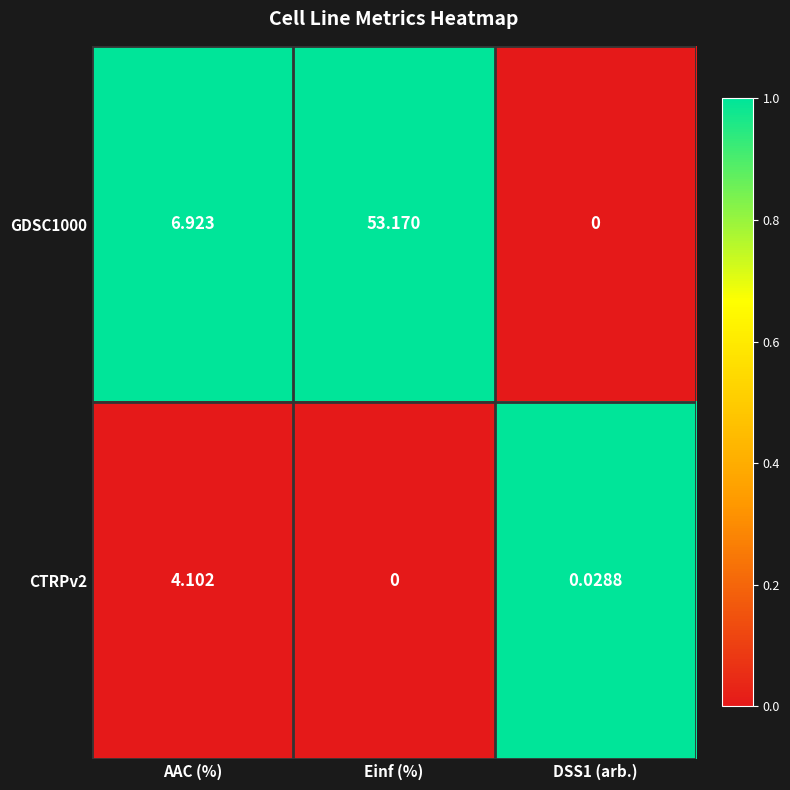

At which category is the sum across all series the highest?

Einf (%)